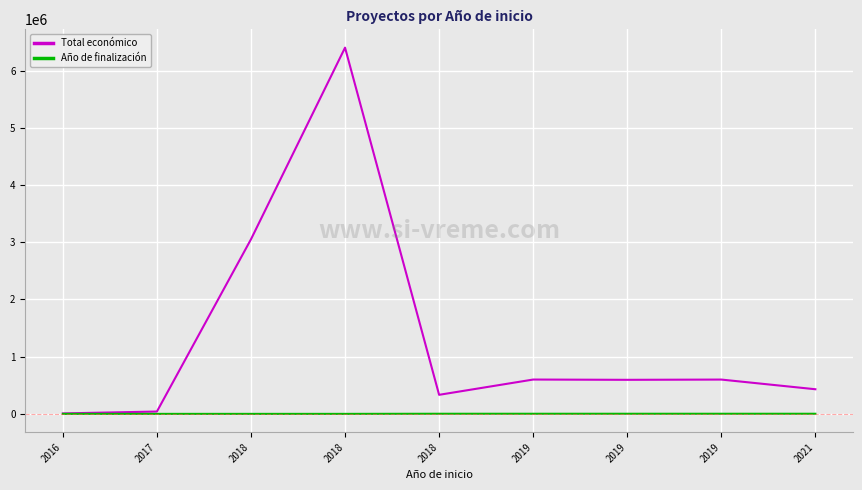

True or false: Año de finalización and Total económico intersect in this chart.

False